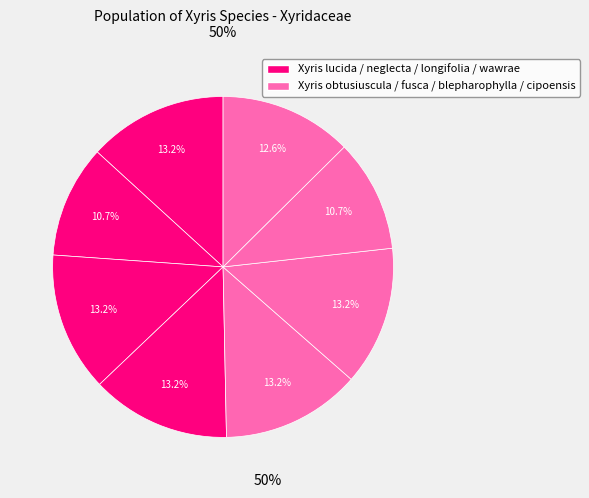

How many slices are in this pie chart?

8